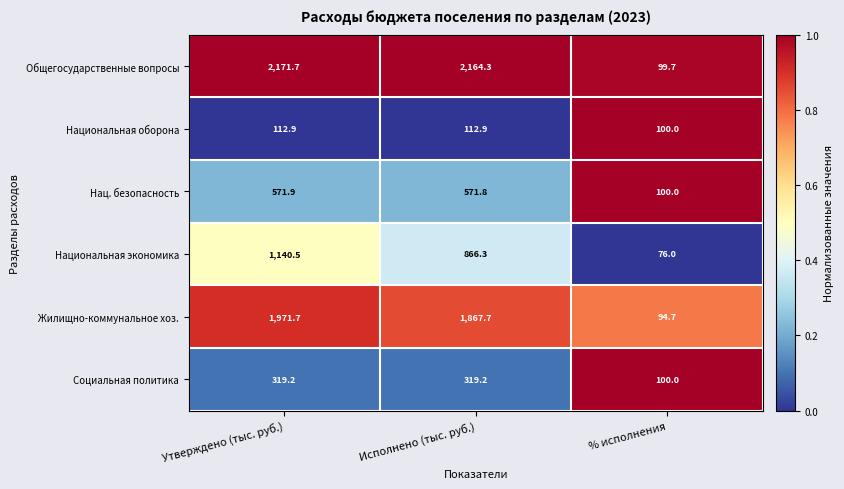

How many series are shown in this chart?

6